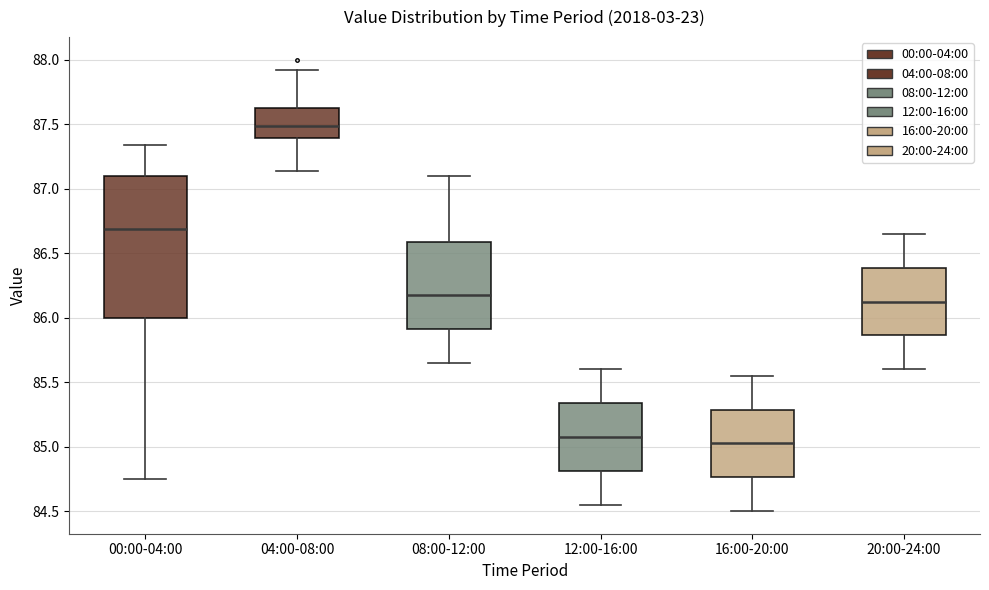

Which box is the tallest, from its lower edge to its upper edge?

00:00-04:00